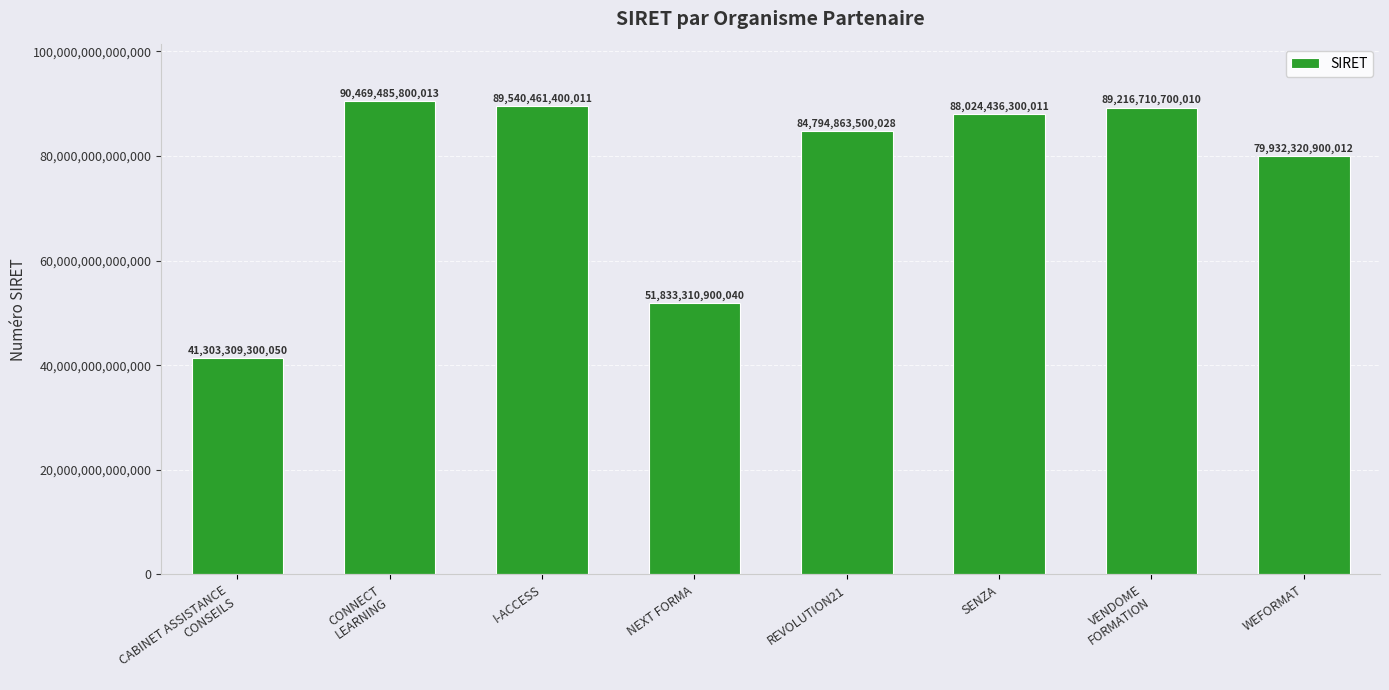

Which label corresponds to the largest value in the chart?

CONNECT
LEARNING